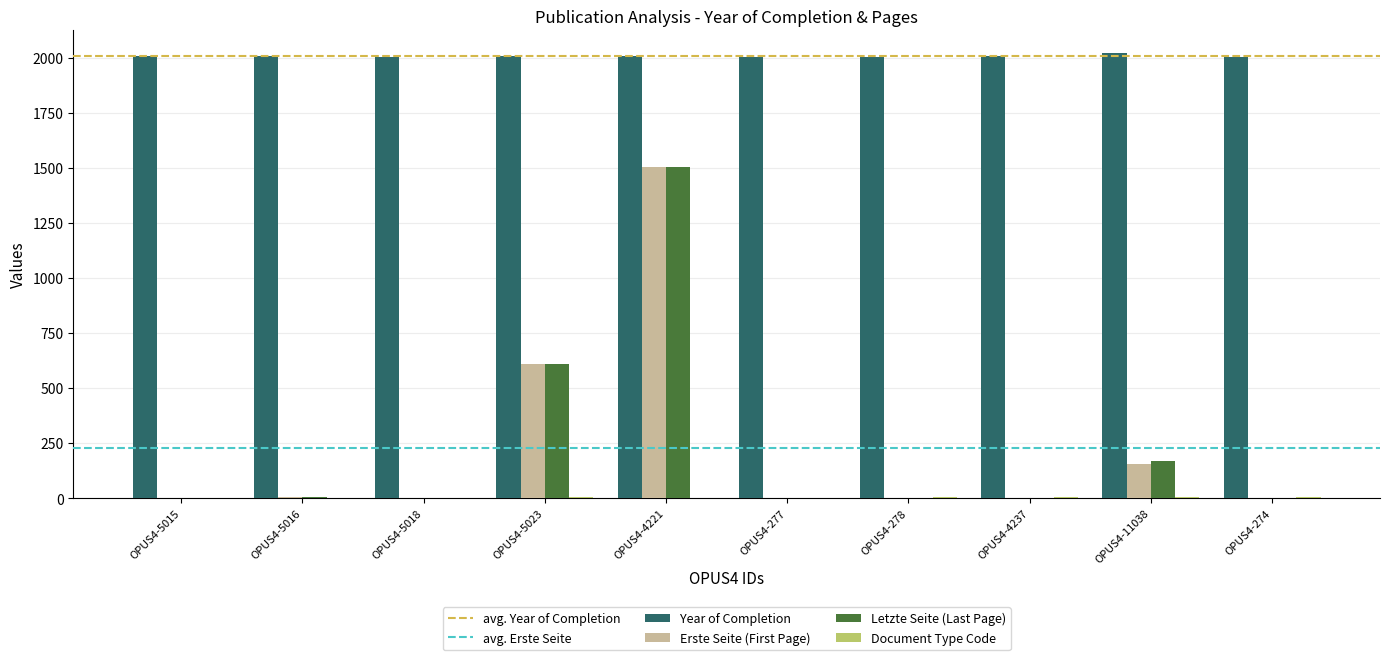

What is the highest value of the Year of Completion series?

2024